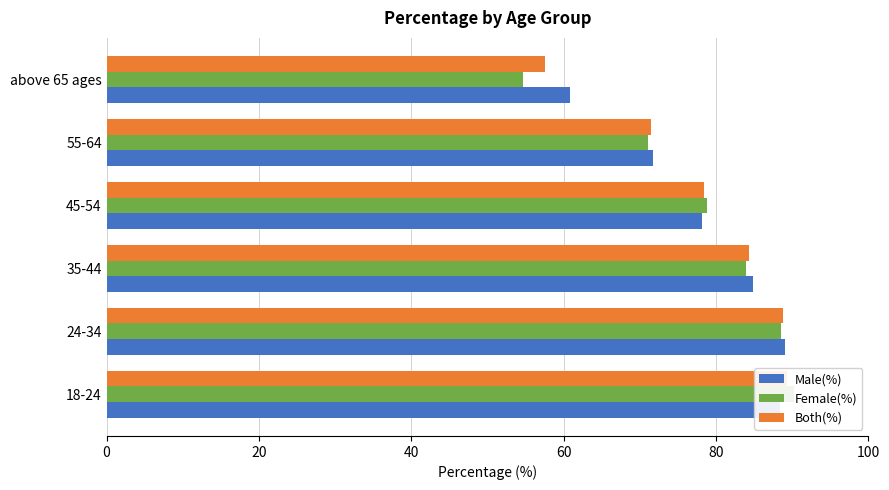

Is the value of Male(%) at above 65 ages greater than the value of Both(%) at 18-24?

No